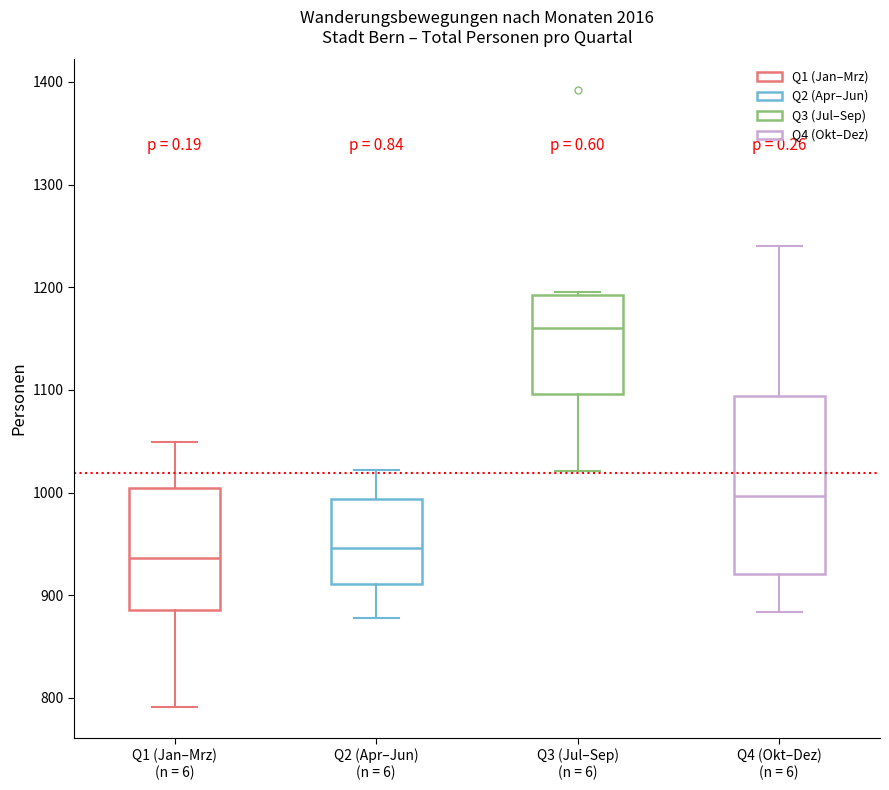

Where does the lower whisker of the box for Q1 (Jan–Mrz) (n = 6) end on the y-axis? The values are not printed on the chart, so give them approximately, as read against the axis.

790